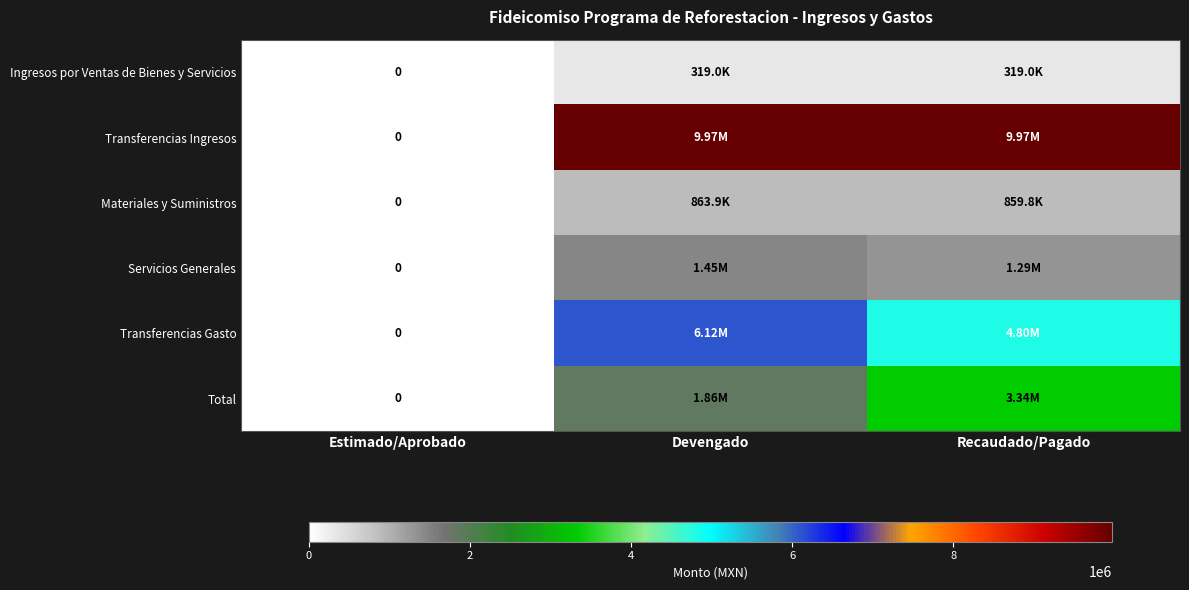

What is the sum of all Transferencias Gasto values?

10911246.3